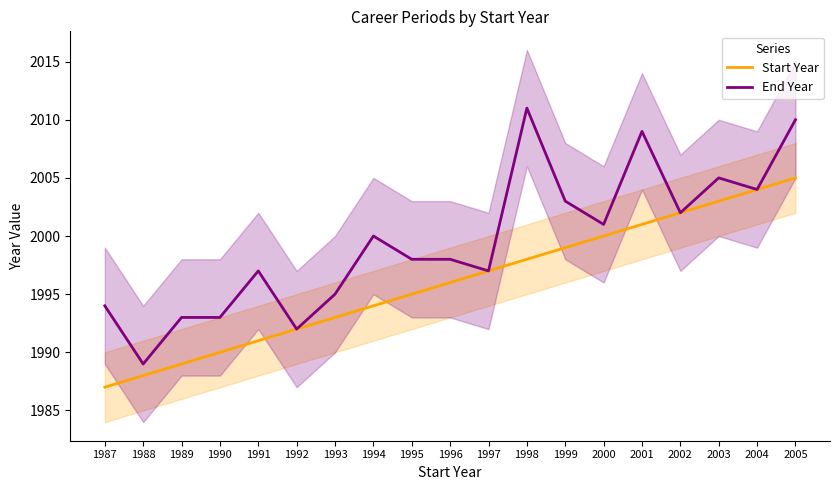

At which label does Start Year reach its minimum?

1987